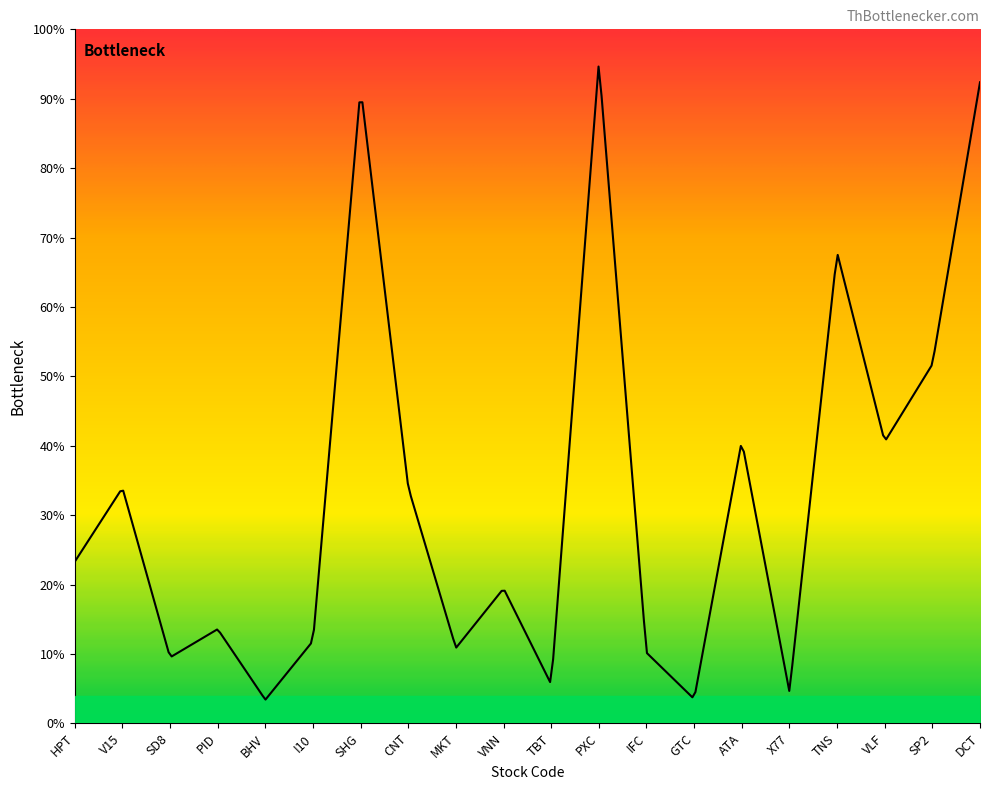

What is the label of the 11th point from the left?

TBT